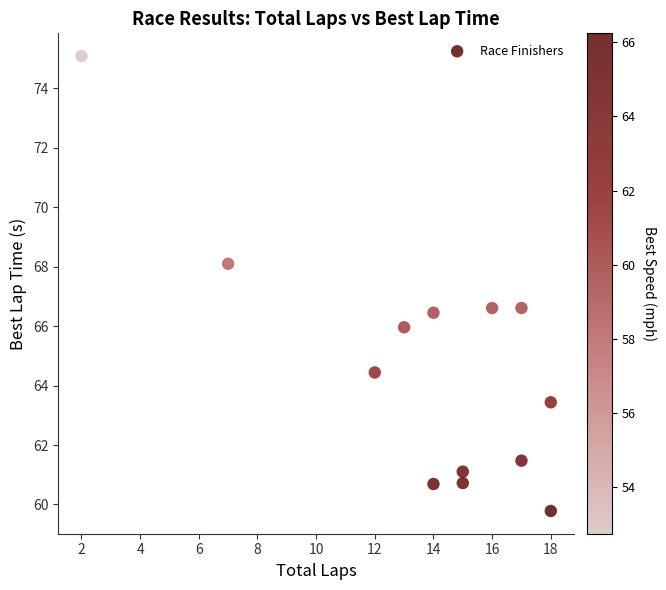

What is the range of Y values (max minus min)?

15.3